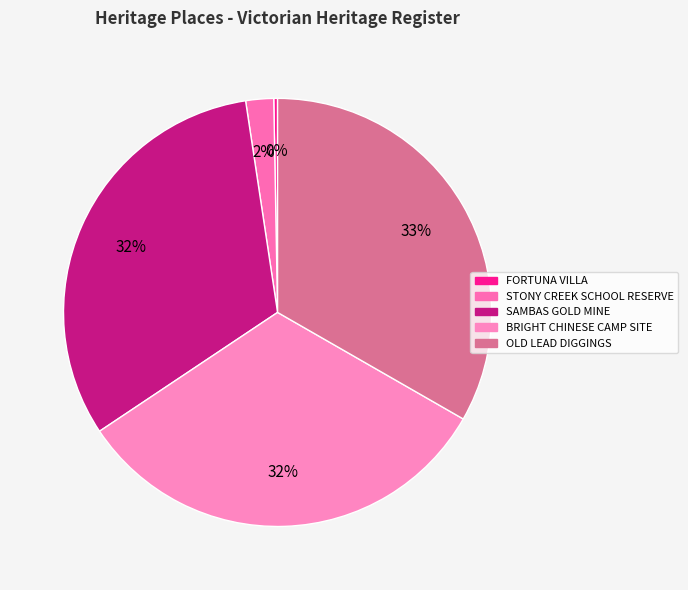

Rank the categories by value from lowest to highest.

FORTUNA VILLA, STONY CREEK SCHOOL RESERVE, SAMBAS GOLD MINE, BRIGHT CHINESE CAMP SITE, OLD LEAD DIGGINGS